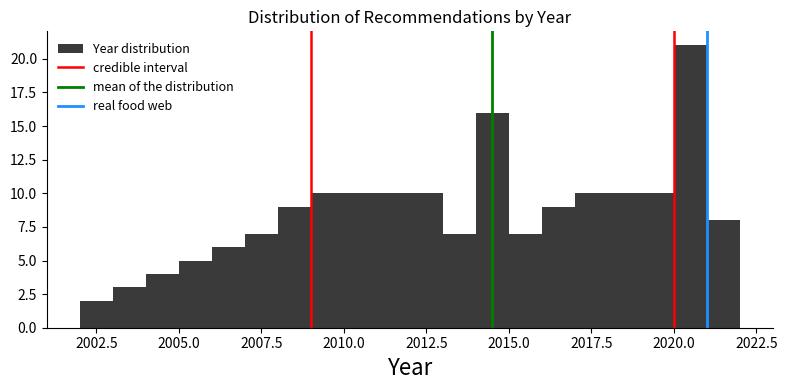

Read against the x-axis, roughly where is the centre of the tallest bar?

2020.5